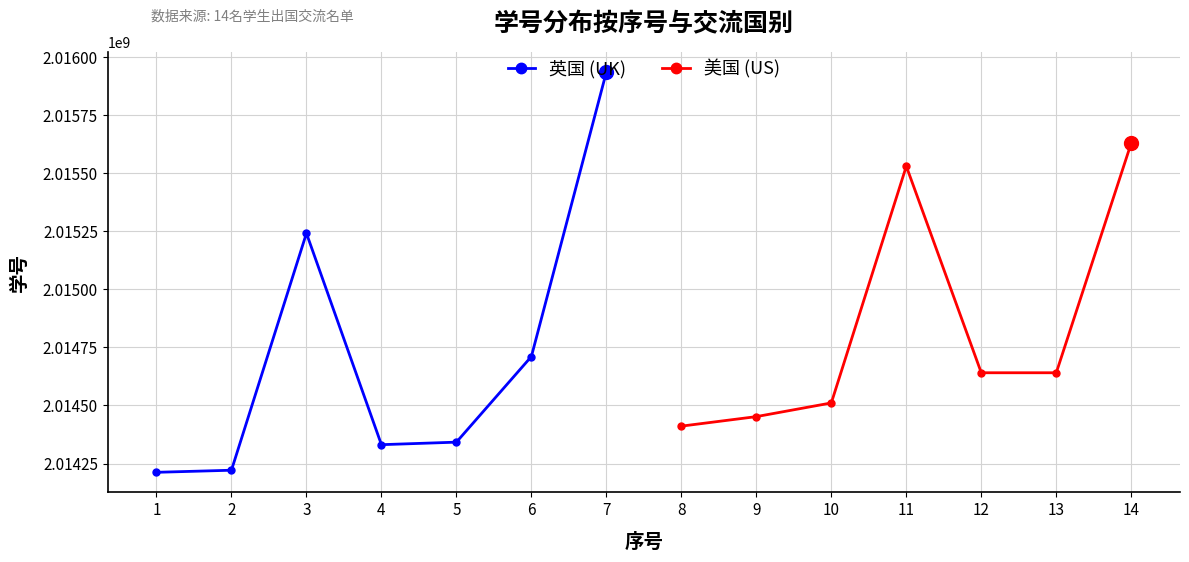

After their last crossing, which series has the higher values: 美国 (US) or 英国 (UK)?

英国 (UK)